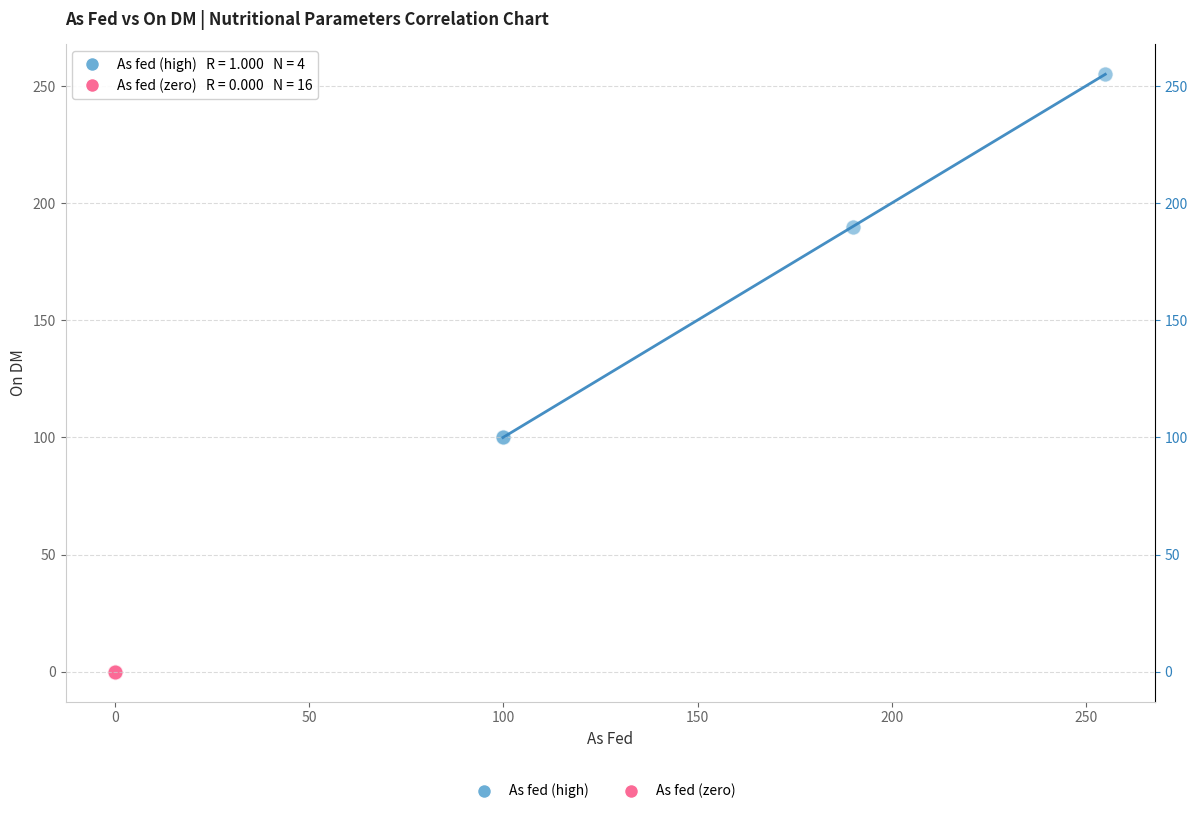

Which series reaches the minimum Y coordinate?

As fed (zero)